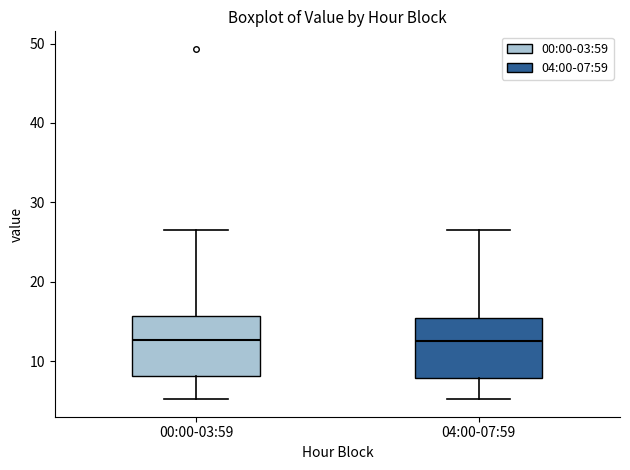

Where is the upper edge of the box for 00:00-03:59 on the y-axis? The values are not printed on the chart, so give them approximately, as read against the axis.

16